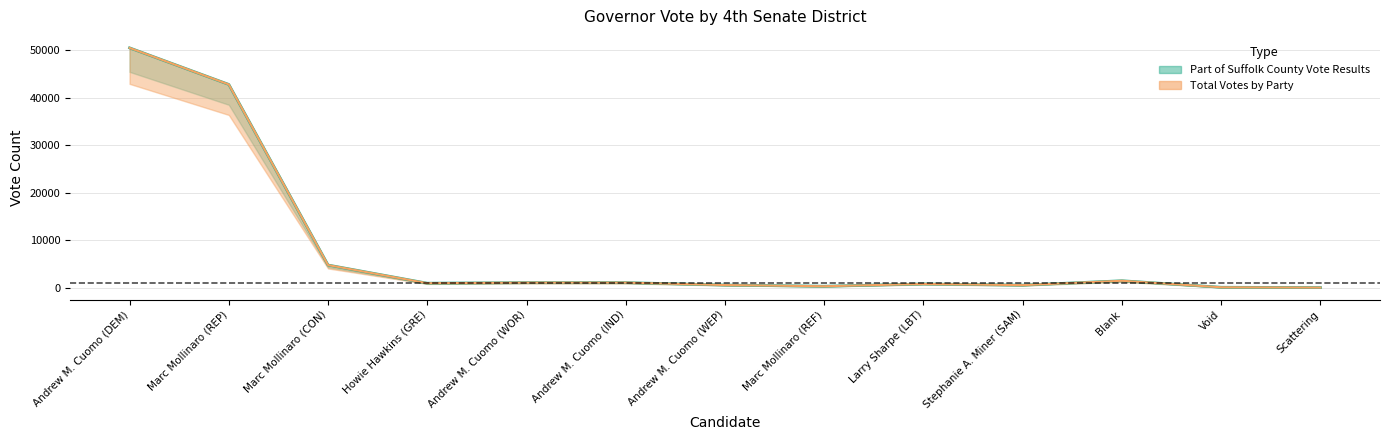

What are all the series names shown in the legend?

Part of Suffolk County Vote Results, Total Votes by Party